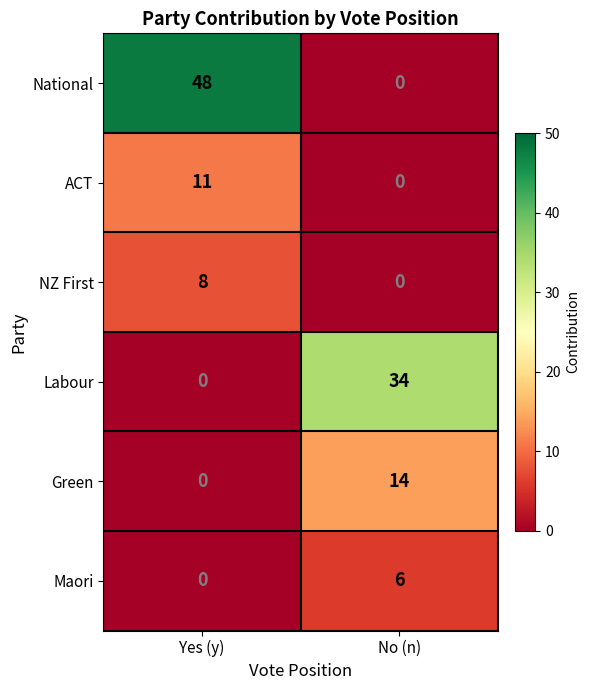

At which label is Maori closest to 3?

Yes (y)